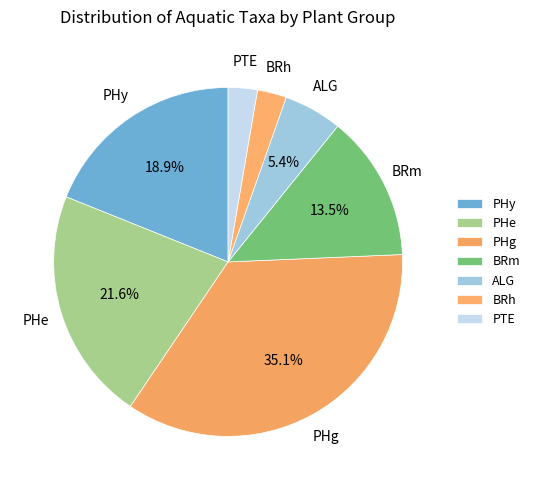

What percentage is NOT represented by ALG?

94.6%